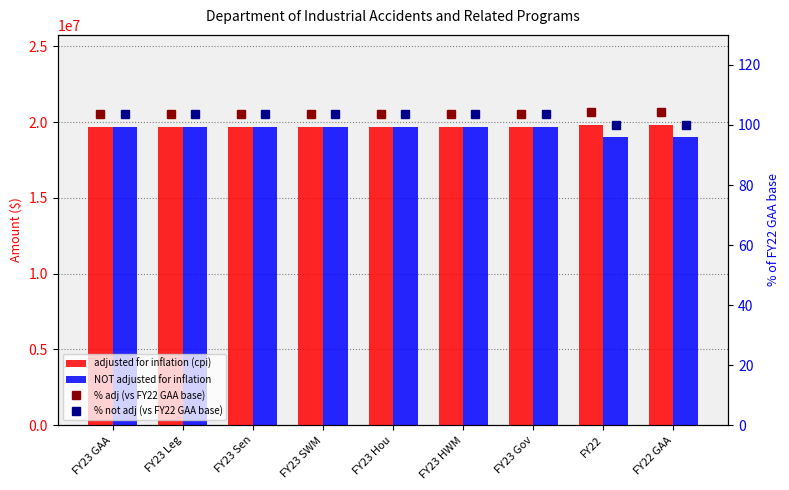

What is the approximate value of % not adj (vs FY22 GAA base) at FY22 GAA?

100.0